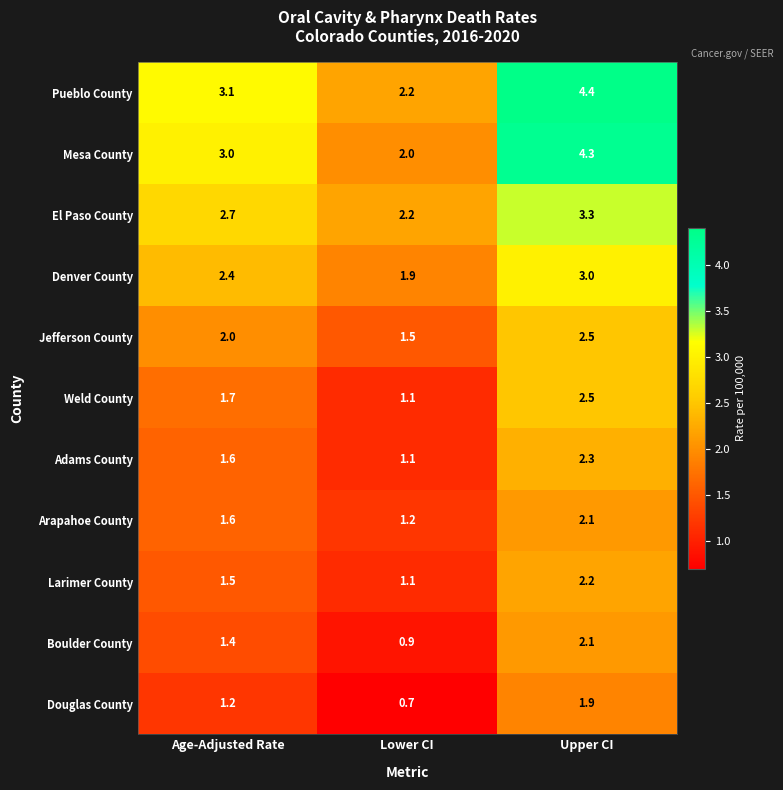

Is the value of Boulder County at Age-Adjusted Rate greater than the value of Mesa County at Upper CI?

No